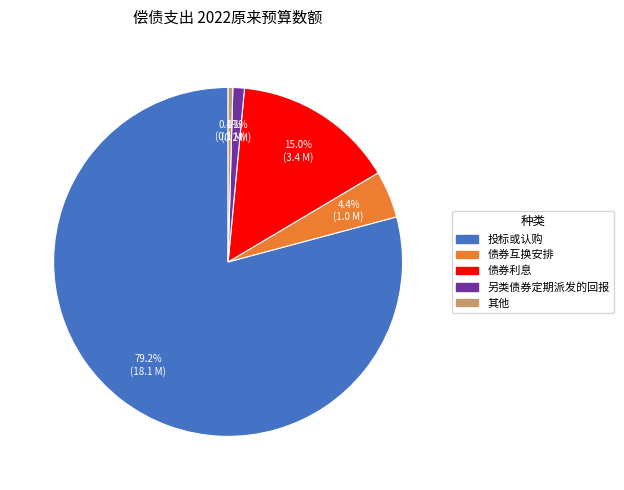

Is there any slice that represents more than half of the pie?

Yes